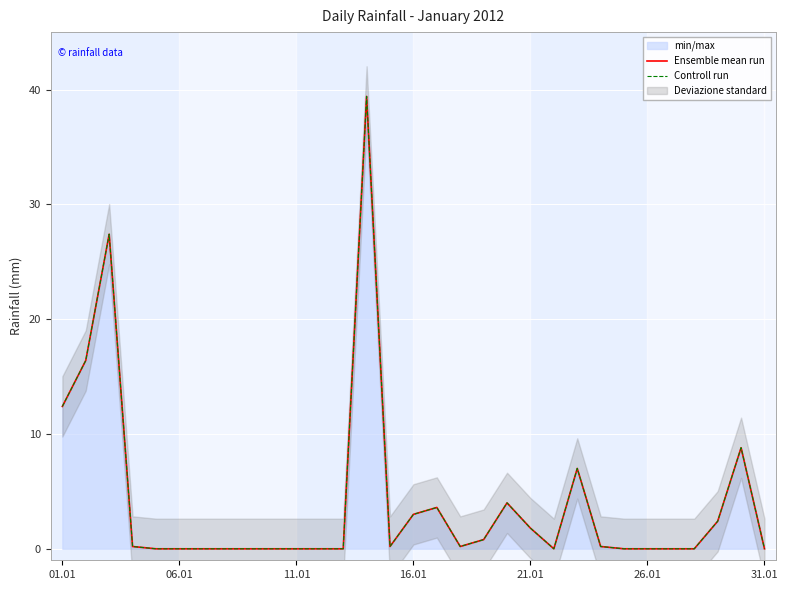

At how many categories does at least one series exceed 28?

1